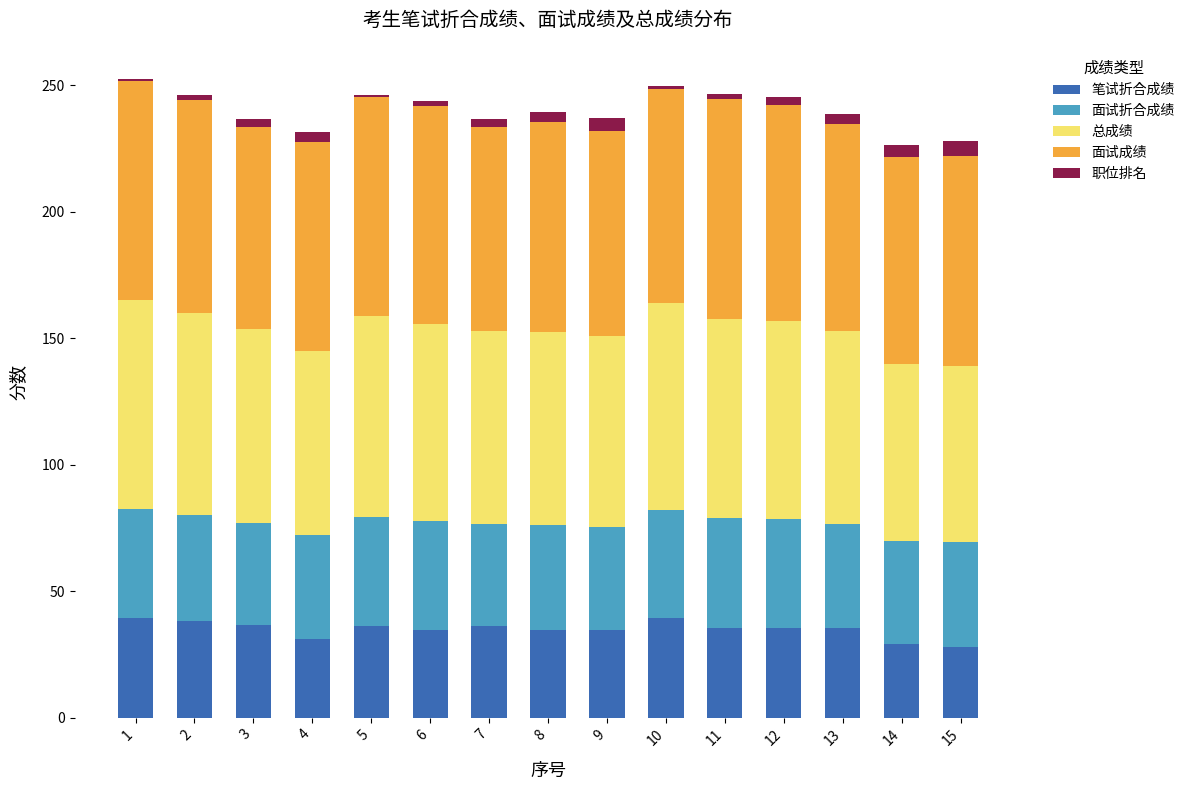

How many bars are there in total?

15